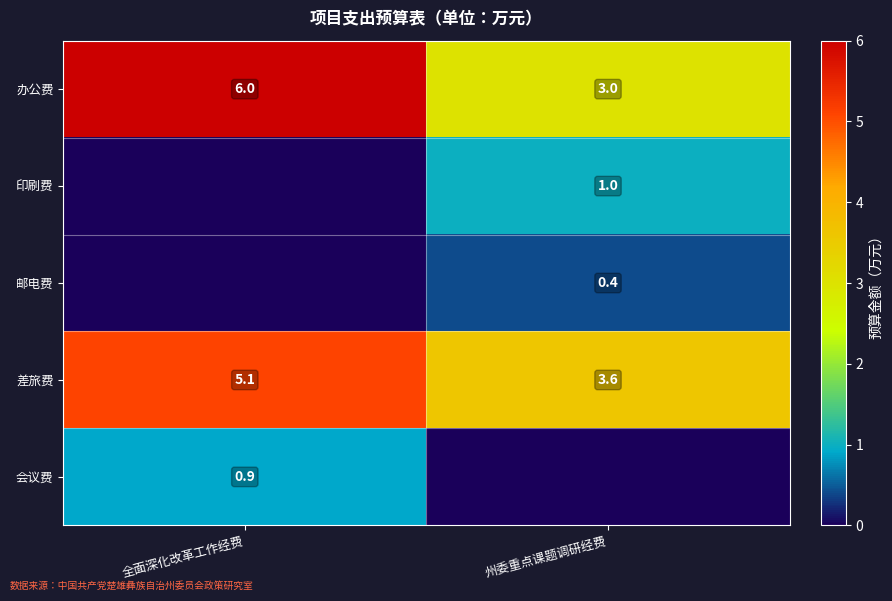

True or false: 办公费 has a value of 6.0 at 全面深化改革工作经费.

True